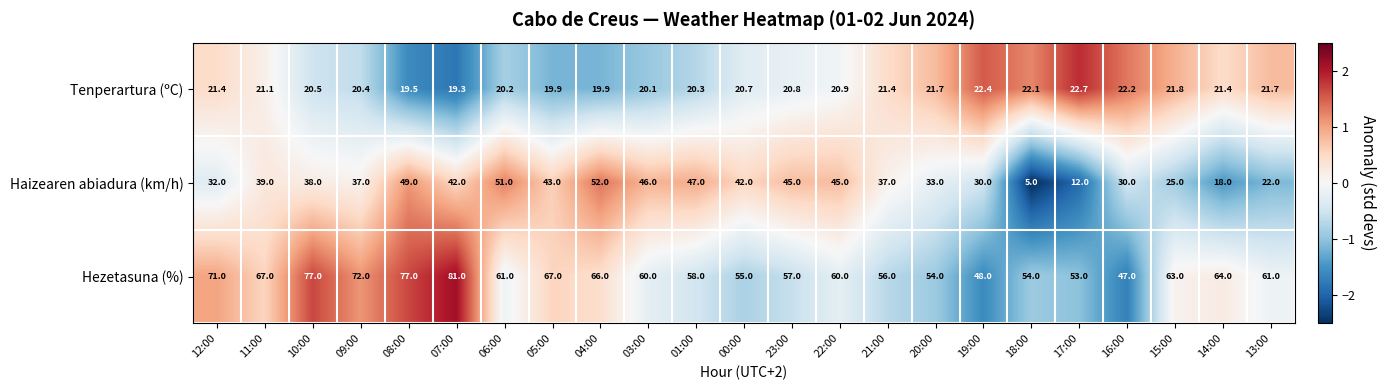

Read the Haizearen abiadura (km/h) value at 17:00.

12.0